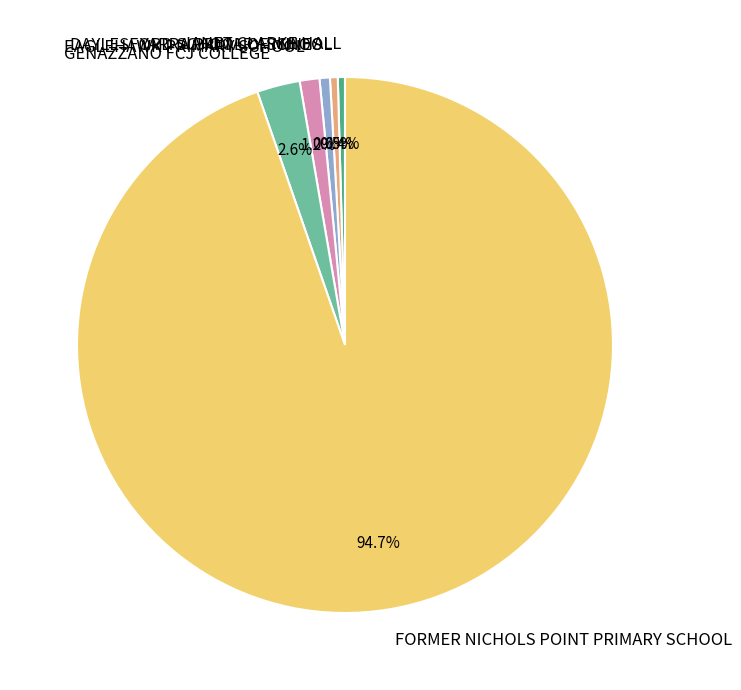

What portion of the pie excludes DAYLESFORD SCHOOL OF MINES?

99.4%